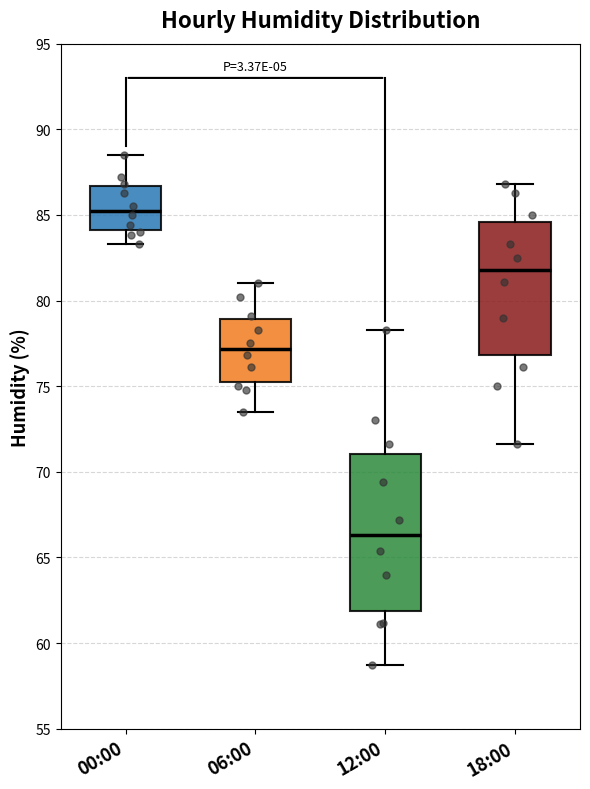

Where is the lower edge of the box for 06:00 on the y-axis? The values are not printed on the chart, so give them approximately, as read against the axis.

75.5